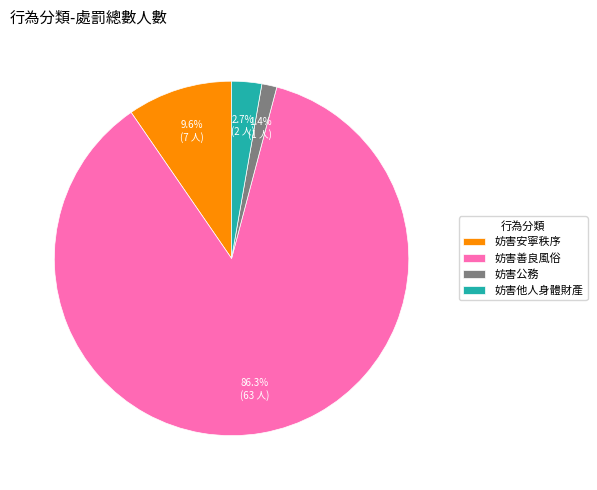

Rank the categories by value from highest to lowest.

妨害善良風俗, 妨害安寧秩序, 妨害他人身體財產, 妨害公務